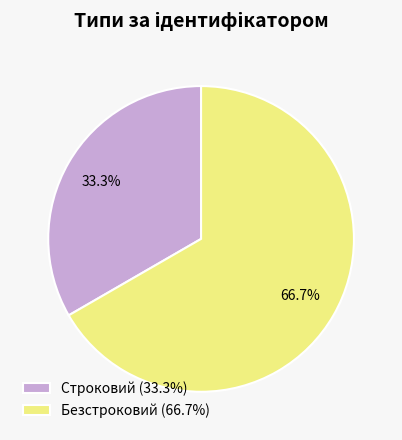

Between Безстроковий and Строковий, which is larger?

Безстроковий